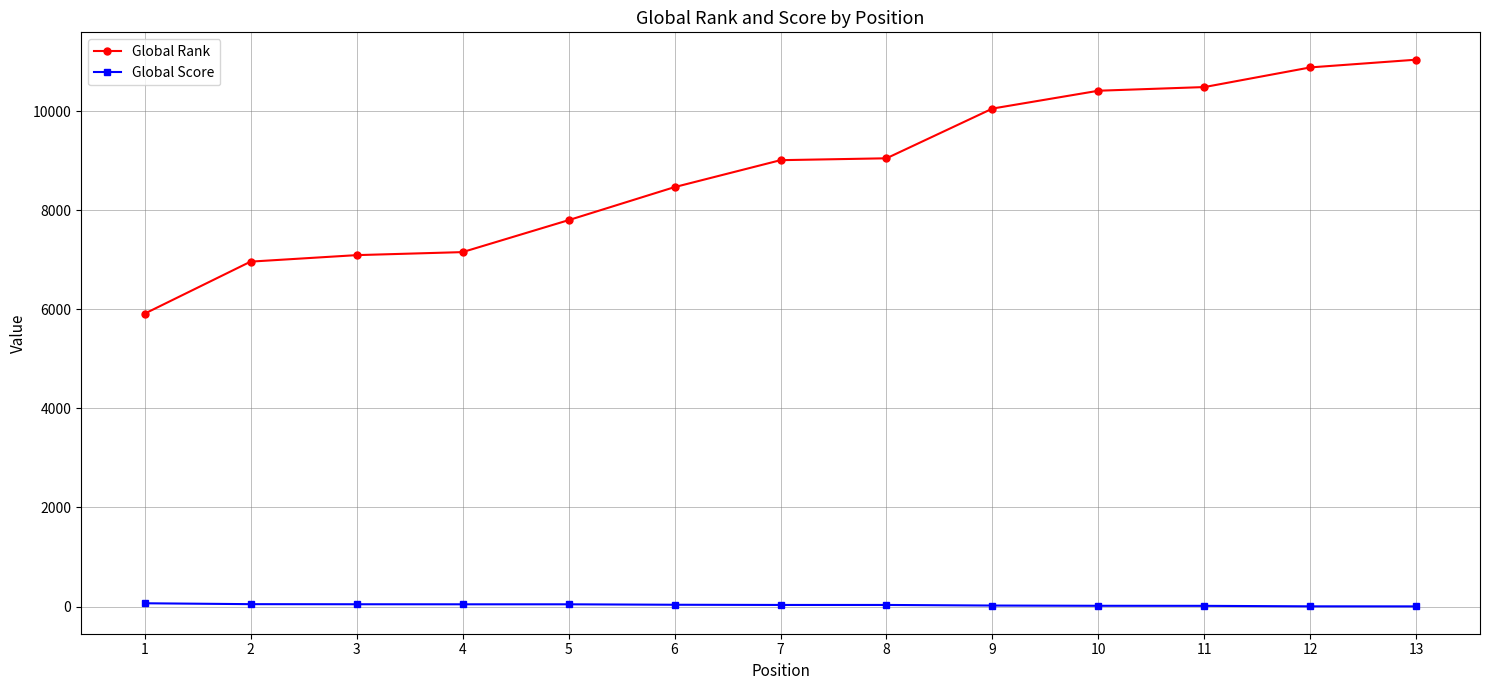

Which category has the lowest value in the Global Rank series?

1